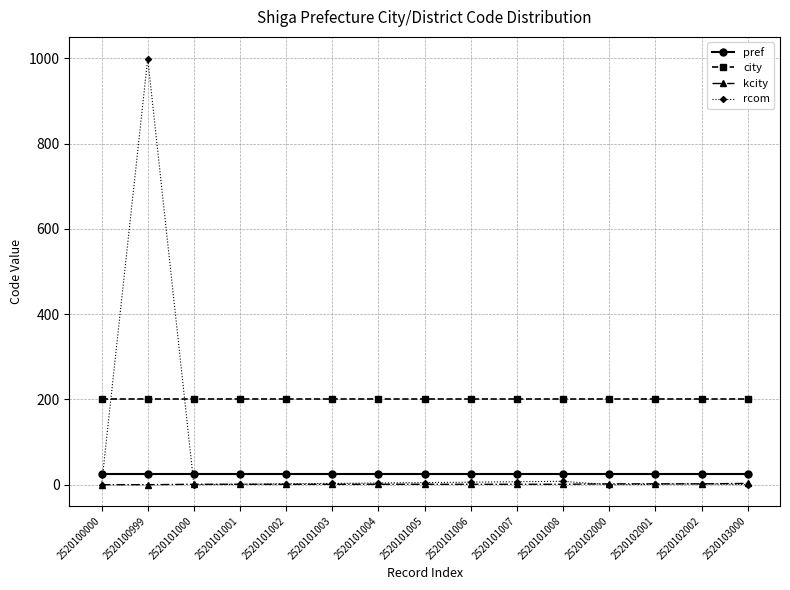

What is the difference between the highest and lowest values at 2520100000?

201